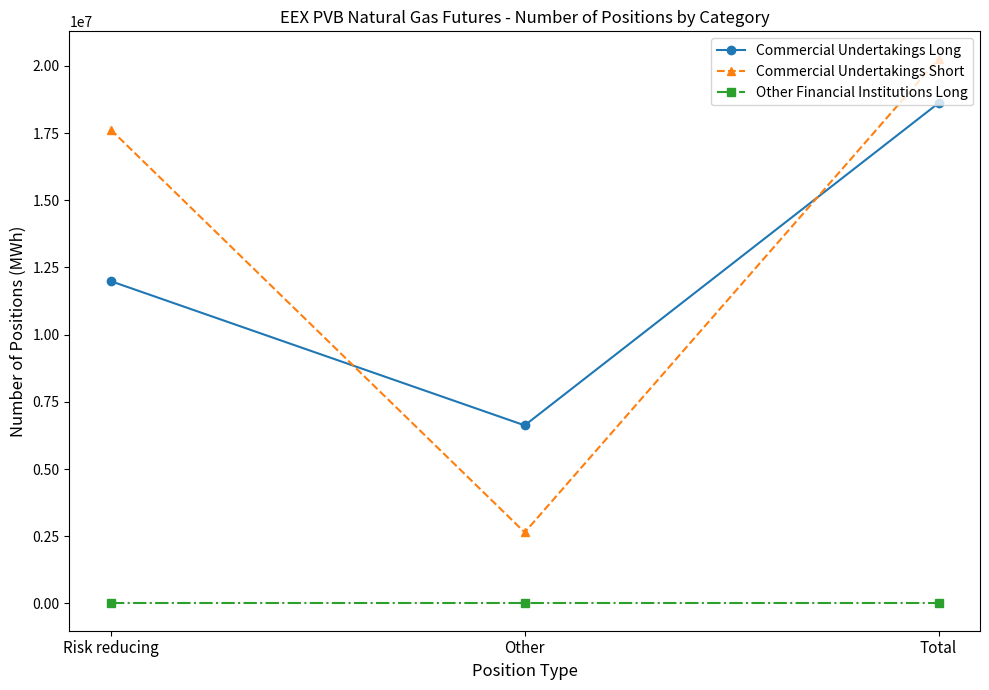

What is the difference between the Commercial Undertakings Long values at Total and Risk reducing?

6626220